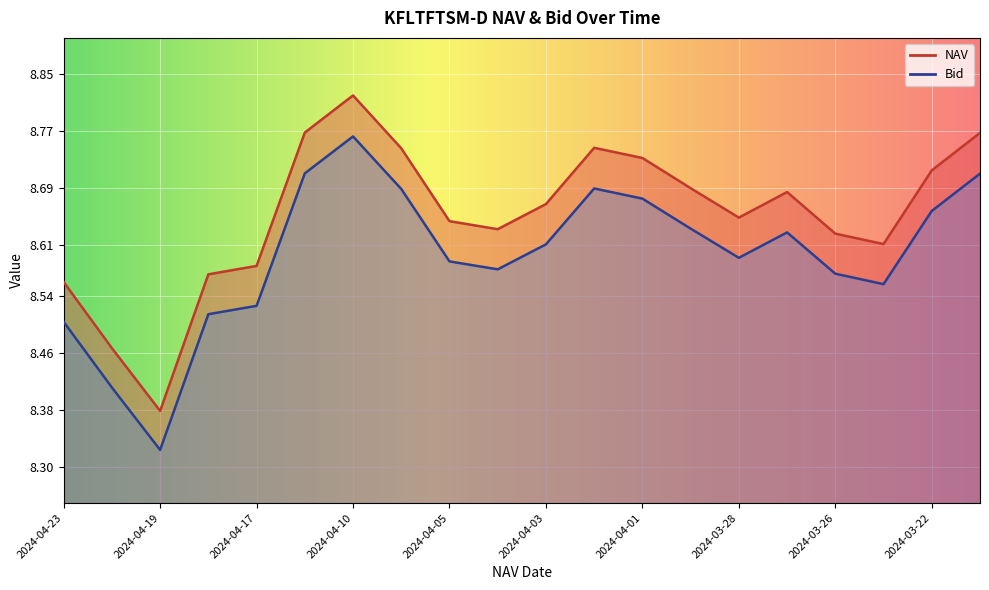

Count the Bid values in the range 8 to 9.

20